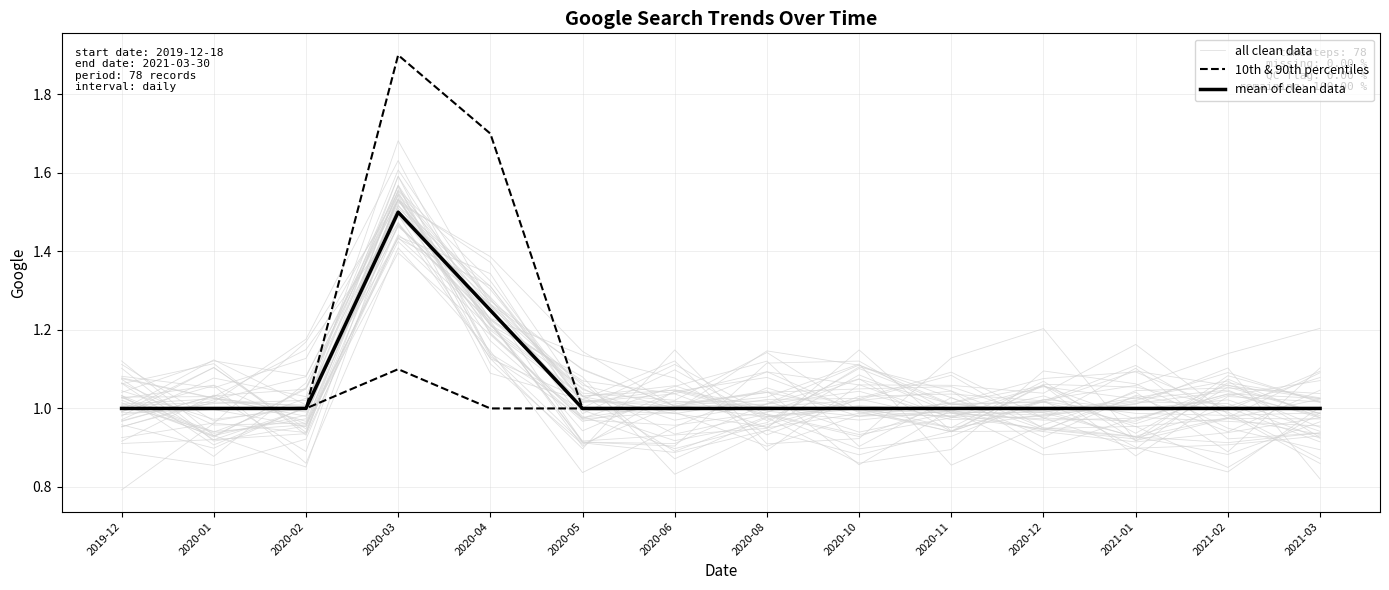

At which category is the sum across all series the highest?

2020-03